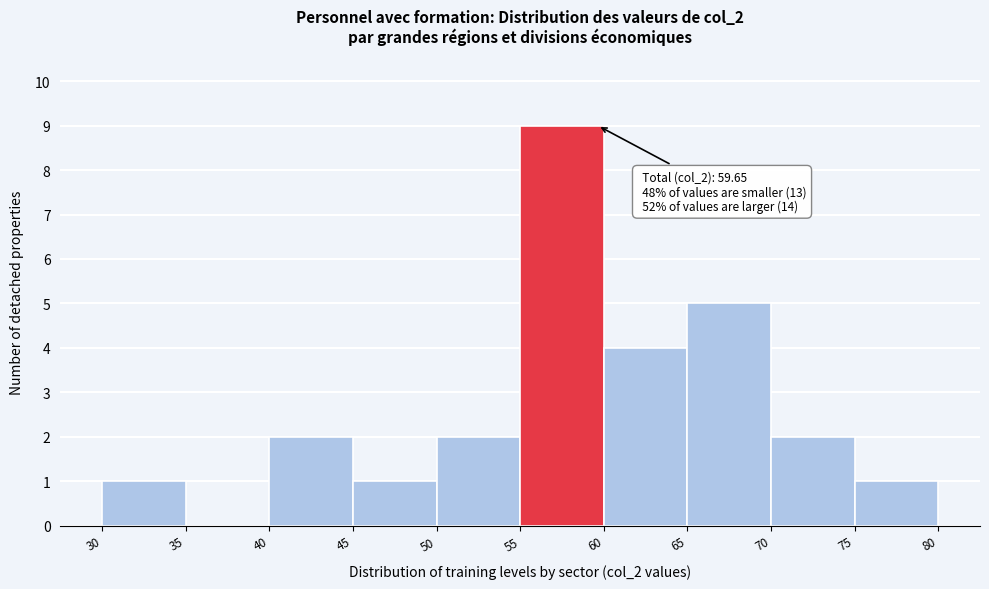

Which range on the x-axis has the tallest bar?

55 to 60